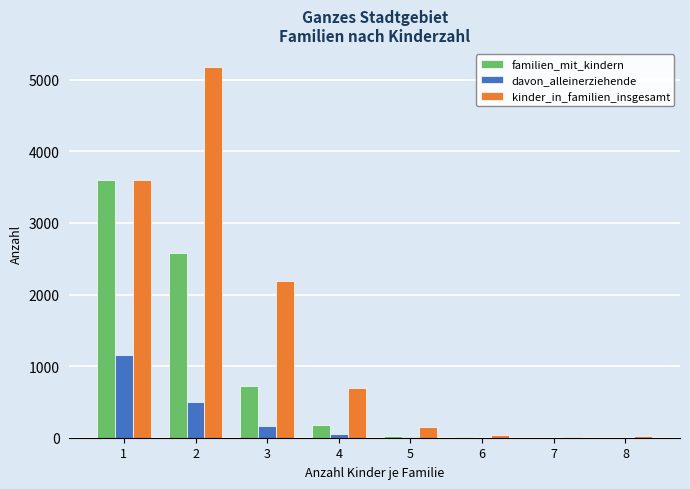

Which series has the largest total across all categories?

kinder_in_familien_insgesamt